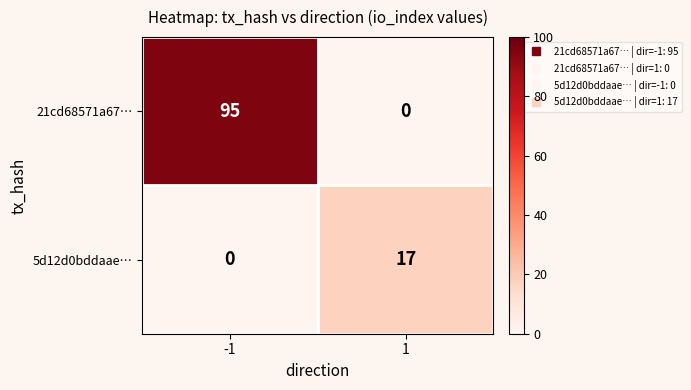

What is the sum of all 21cd68571a67… values?

95